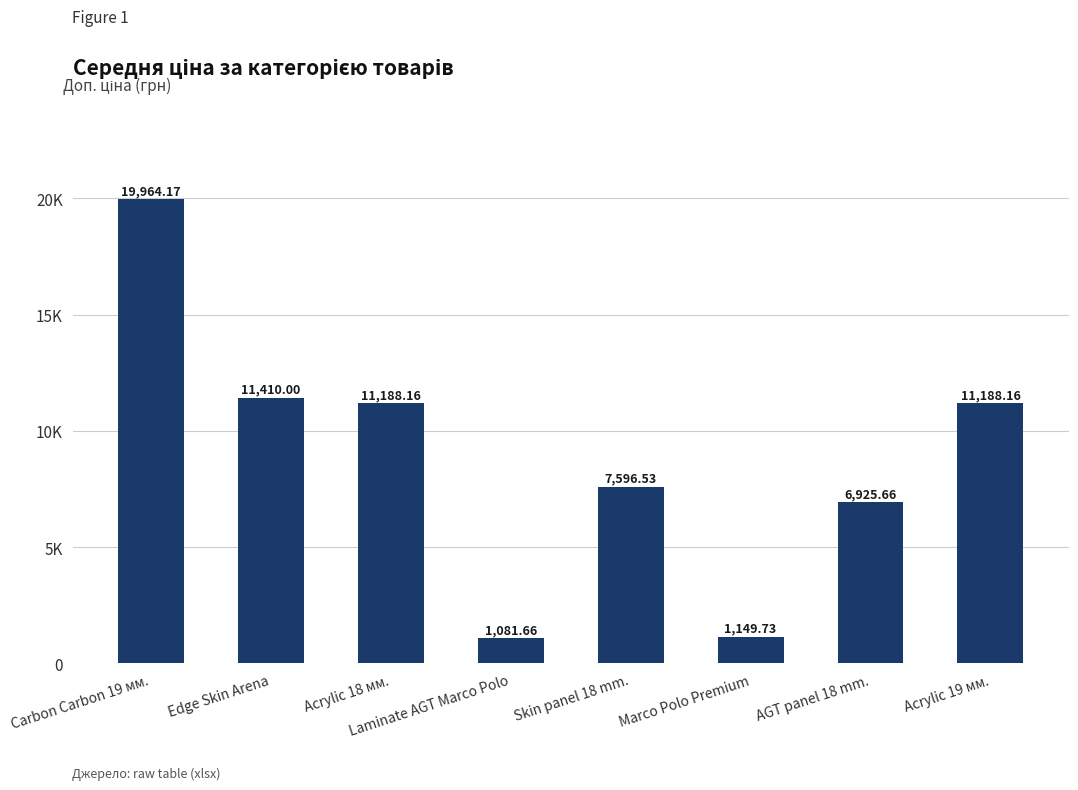

Does the chart contain any negative values?

No